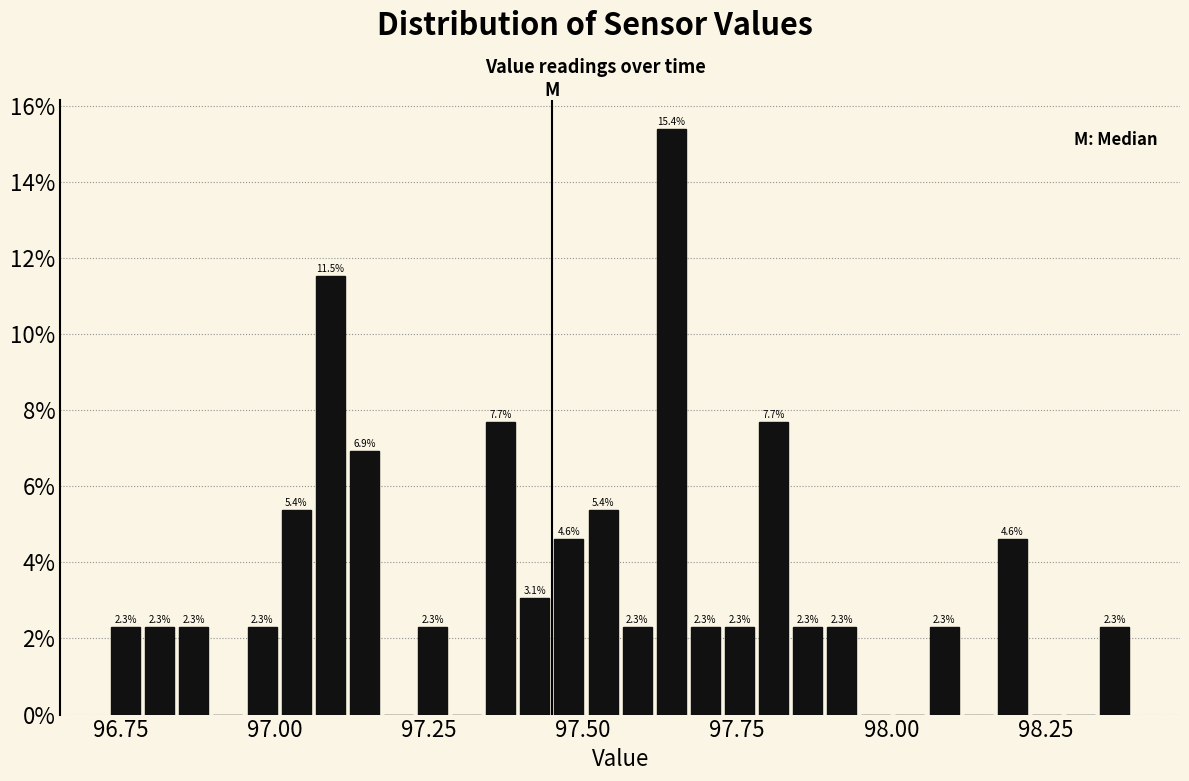

Read against the x-axis, roughly where is the centre of the tallest bar?

97.65